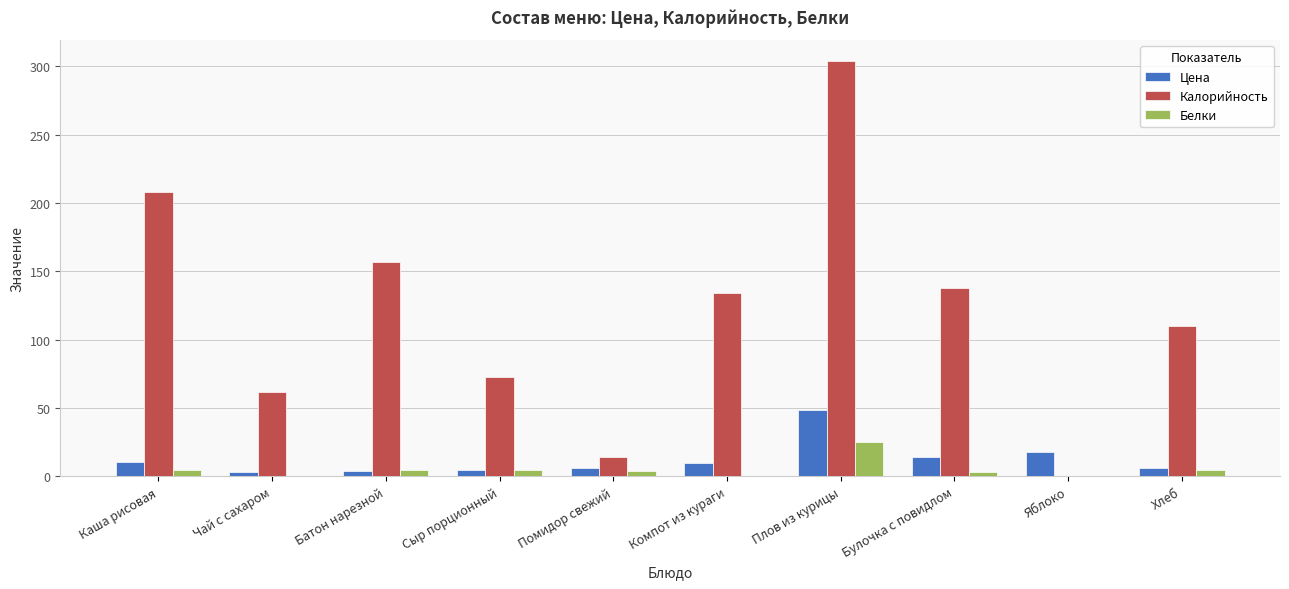

The value of Калорийность at Яблоко is 0.0. True or false?

True